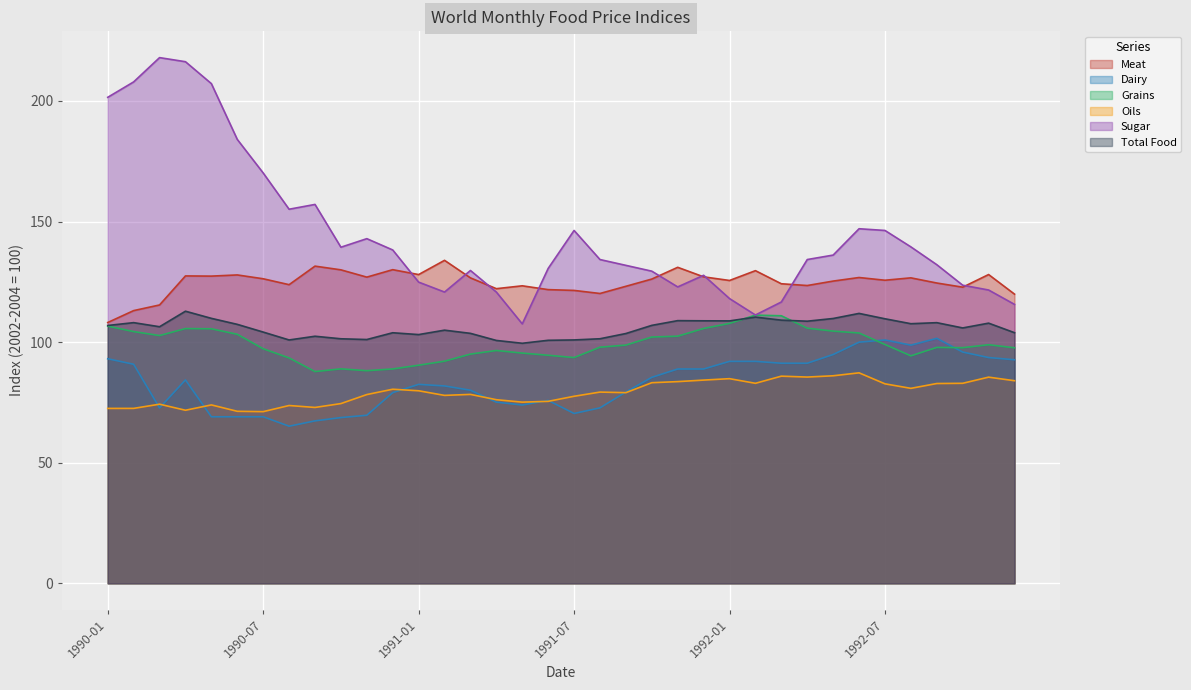

What is the average value of the Sugar series?

144.6